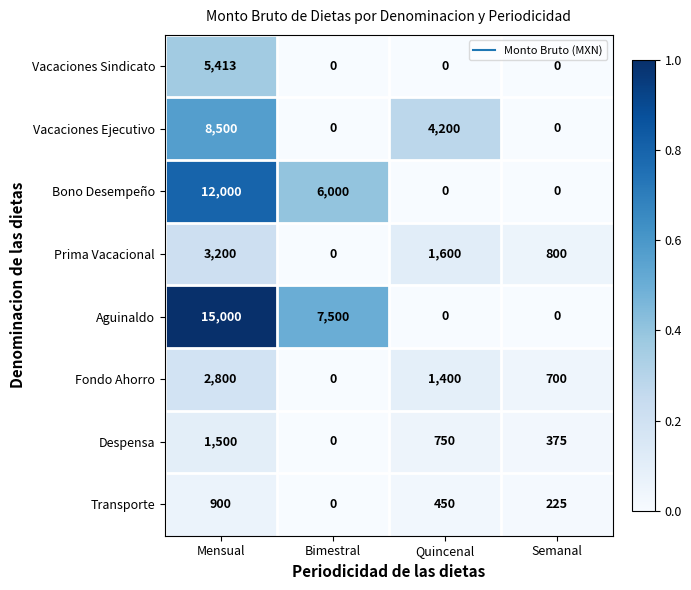

Where is Vacaciones Ejecutivo nearest to the value 4250?

Quincenal